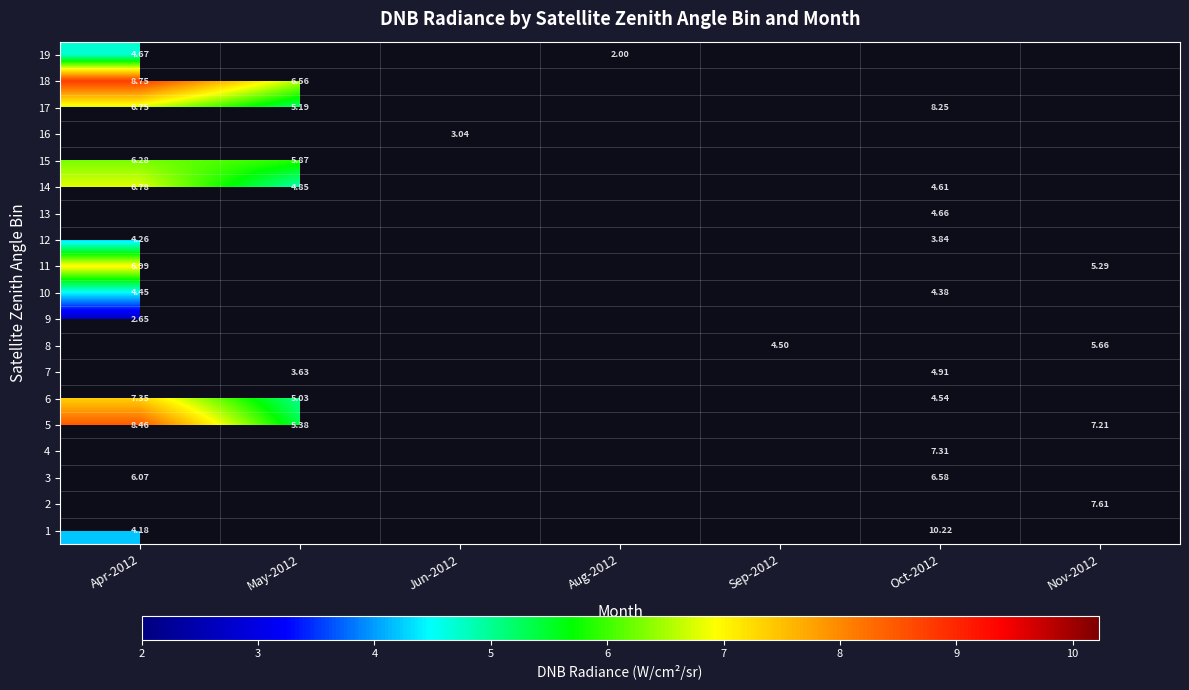

What value does the 10 series have at Oct-2012?

4.4